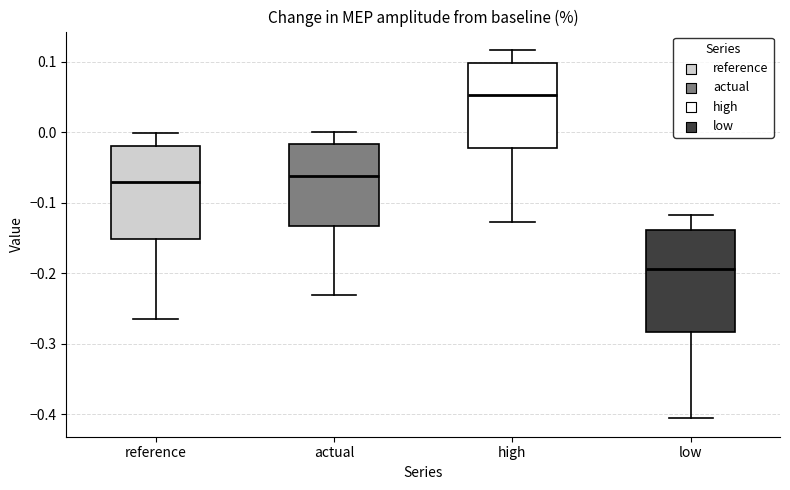

Reading left to right, transcribe this box plot: for each box, give where its median line is, the range the box spans, and where its two whiskers end, as read against the y-axis. The values are not printed on the chart, so give them approximately, as read against the axis.

reference: median -0.07, box -0.15 to -0.02, whiskers -0.26 to 0.00
actual: median -0.06, box -0.13 to -0.02, whiskers -0.23 to 0.00
high: median 0.05, box -0.02 to 0.10, whiskers -0.13 to 0.12
low: median -0.19, box -0.28 to -0.14, whiskers -0.41 to -0.12